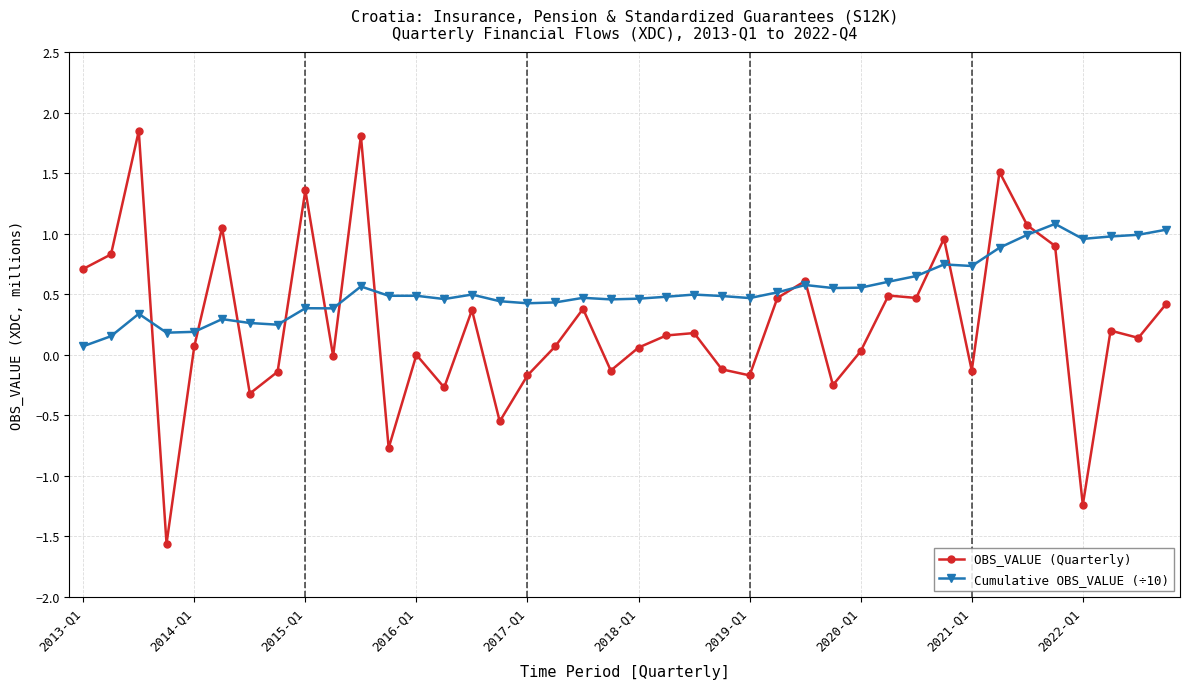

True or false: Cumulative OBS_VALUE (÷10) has more than 1 interior local peaks.

True